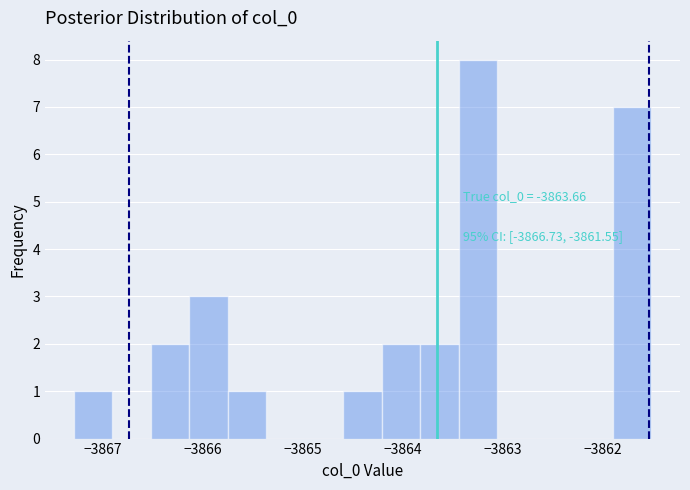

Around what value on the x-axis is the tallest bar? Give the approximate position of its centre, as read against the axis.

-3863.2